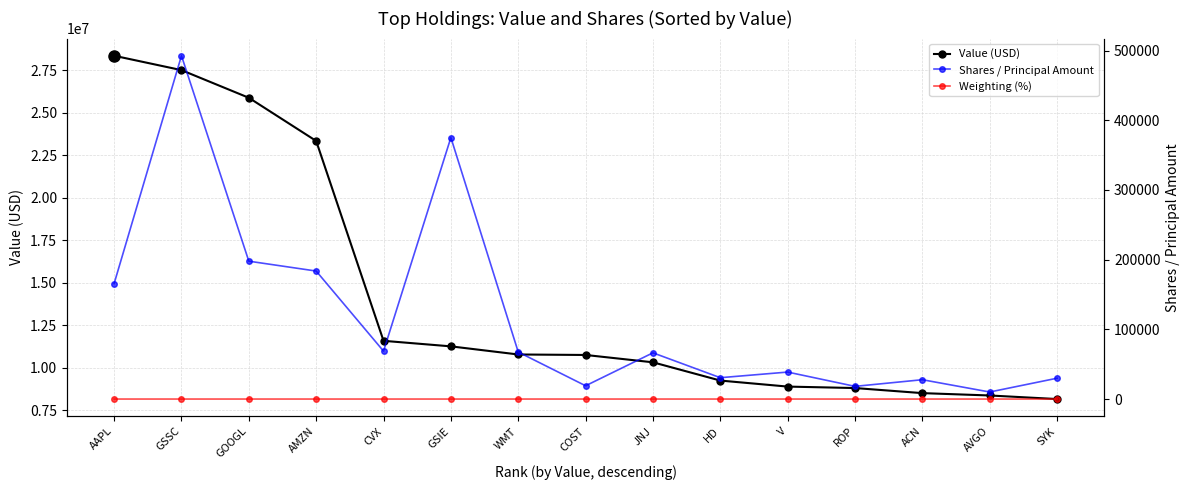

Reading right to left, list all the values displayed in this chart.

Value (USD): 8167767.0	8377230.0	8515546.0	8814380.0	8900237.0	9254556.0	10327783.0	10759098.0	10787918.0	11265454.0	11591613.0	23343935.0	25882407.0	27507801.0	28353746.0
Shares / Principal Amount: 29889.0	10086.0	27728.0	18201.0	38695.0	30628.0	66310.0	19044.0	67454.0	375140.0	68744.0	183637.0	197787.0	492530.0	165608.0
Weighting (%): 1.4	1.4	1.4	1.5	1.5	1.6	1.8	1.8	1.8	1.9	2.0	4.0	4.4	4.7	4.8